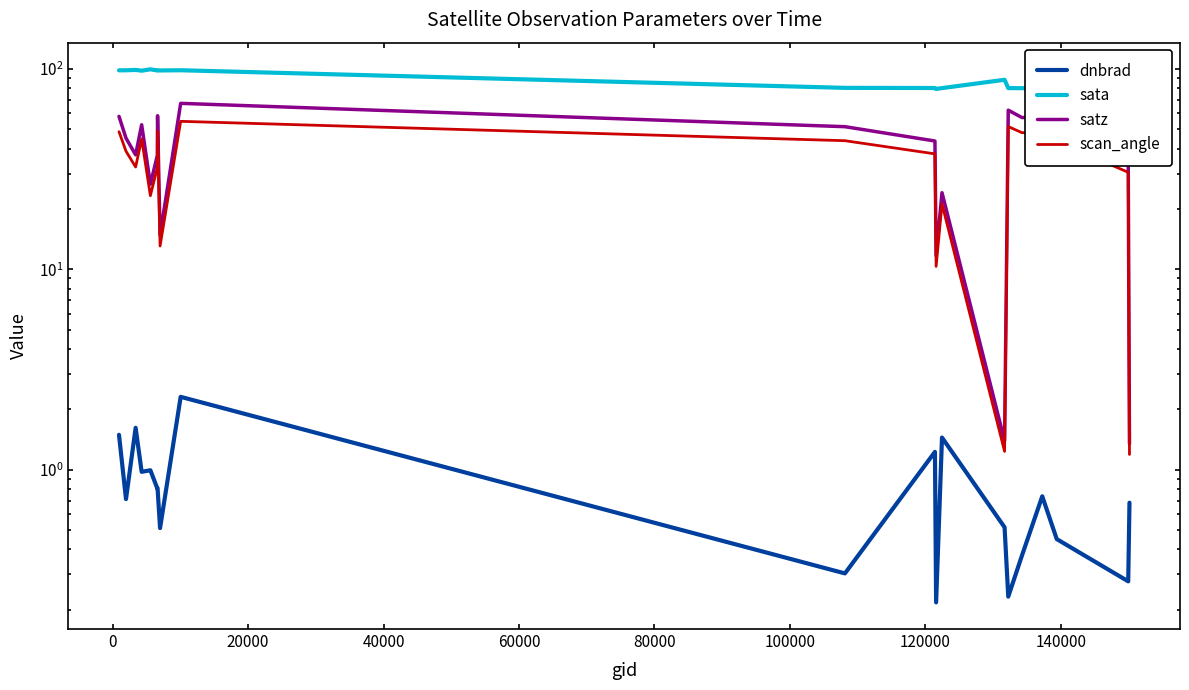

Rank the series by their maximum value, from lowest to highest.

dnbrad, scan_angle, satz, sata